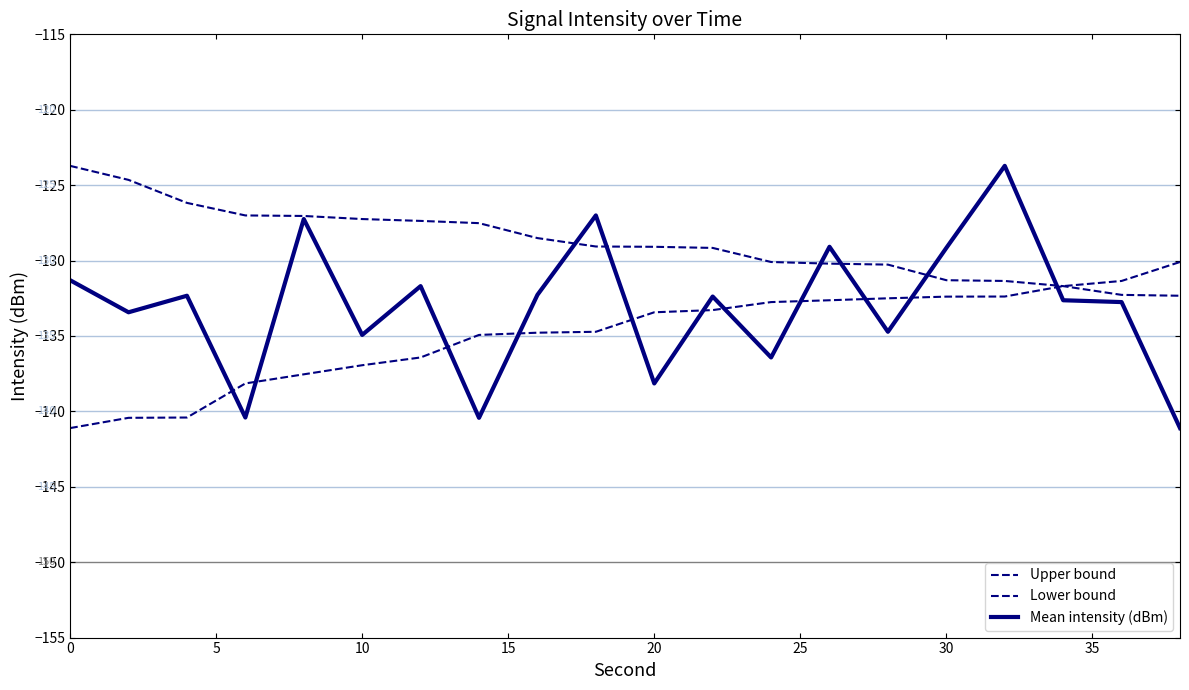

What is the difference between the second highest and minimum values in the Upper bound series?

7.7